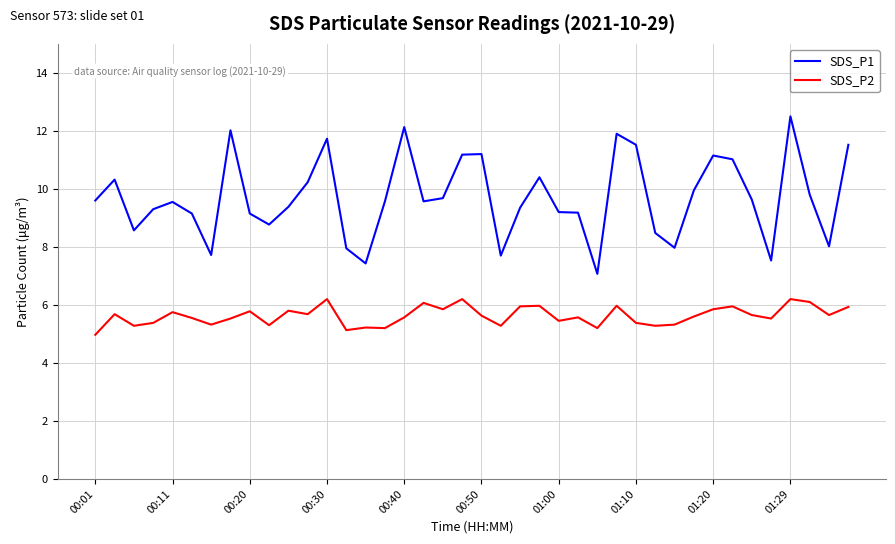

How many lines are shown in the chart?

2